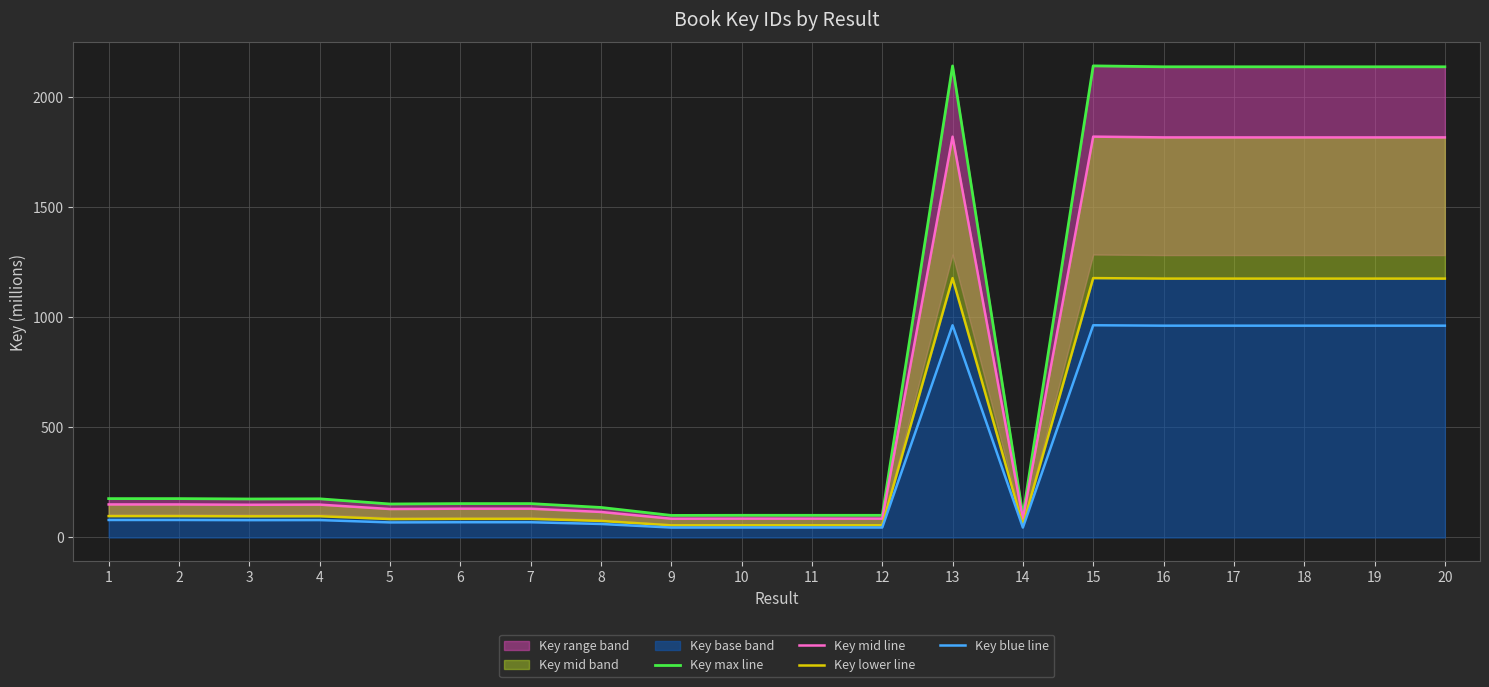

Is it true that Key max line equals 3235.0 at 16?

False